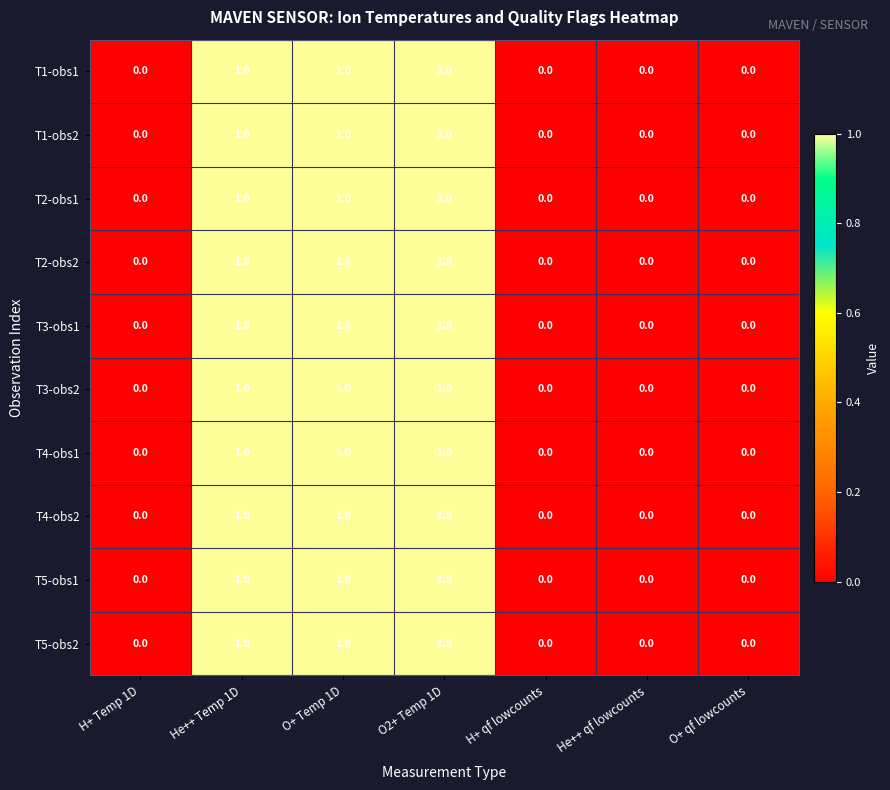

True or false: T1-obs1 has a value of 1 at O+ qf lowcounts.

False